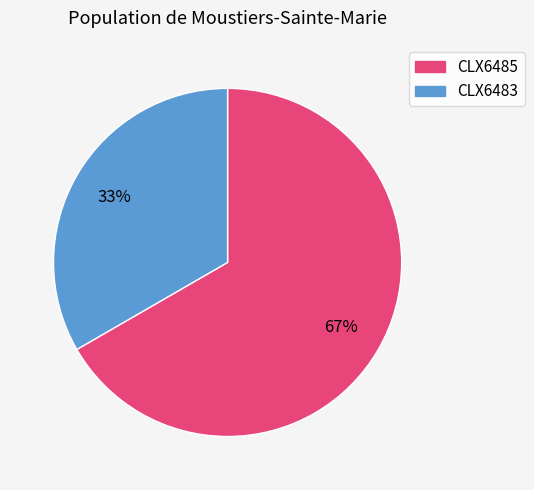

What is the ratio of the value at CLX6485 to the value at CLX6483?

2.0